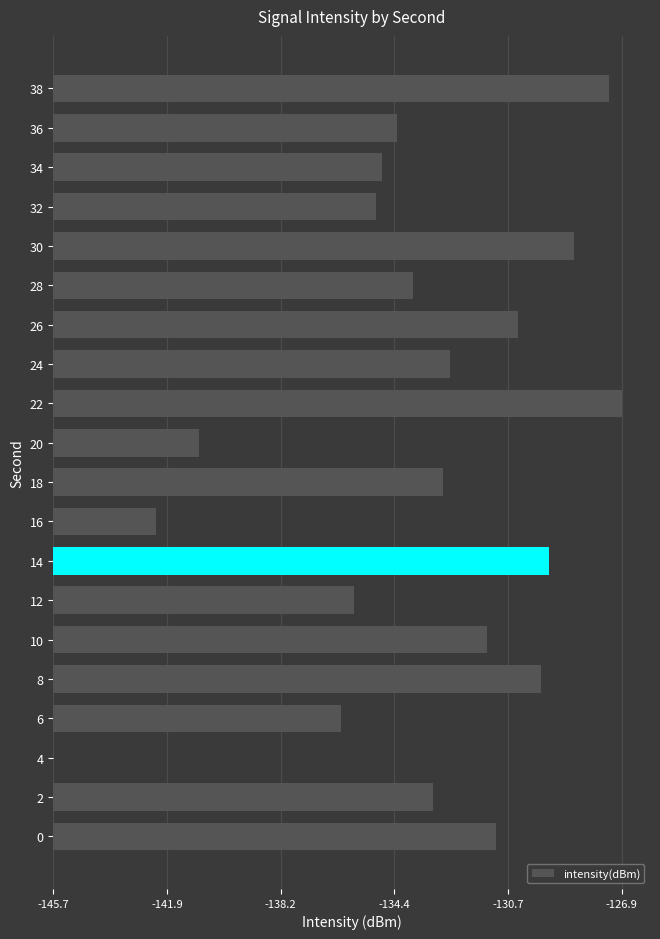

Are the bars horizontal?

Yes